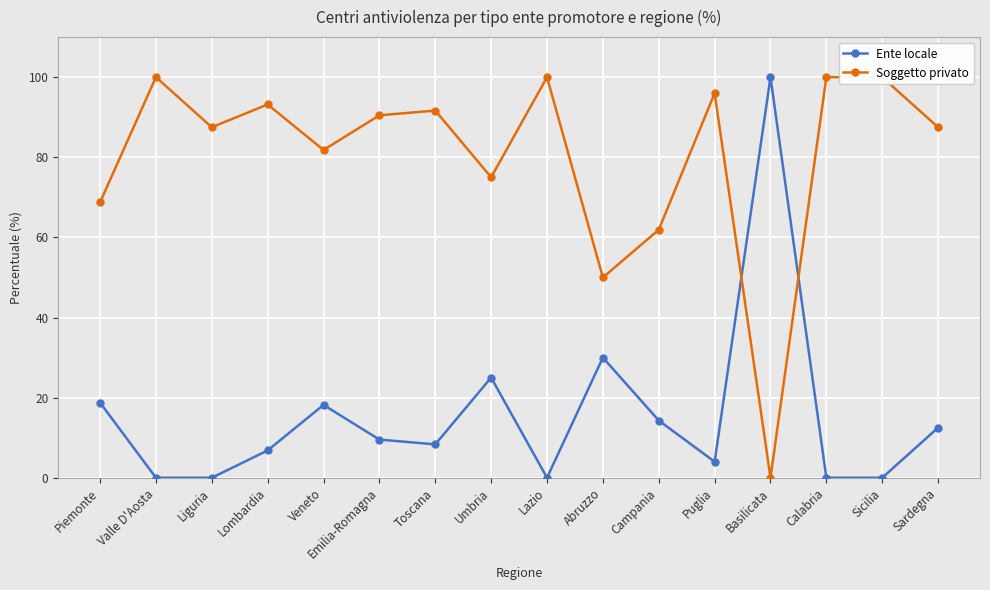

How many intersections are there between Ente locale and Soggetto privato?

2